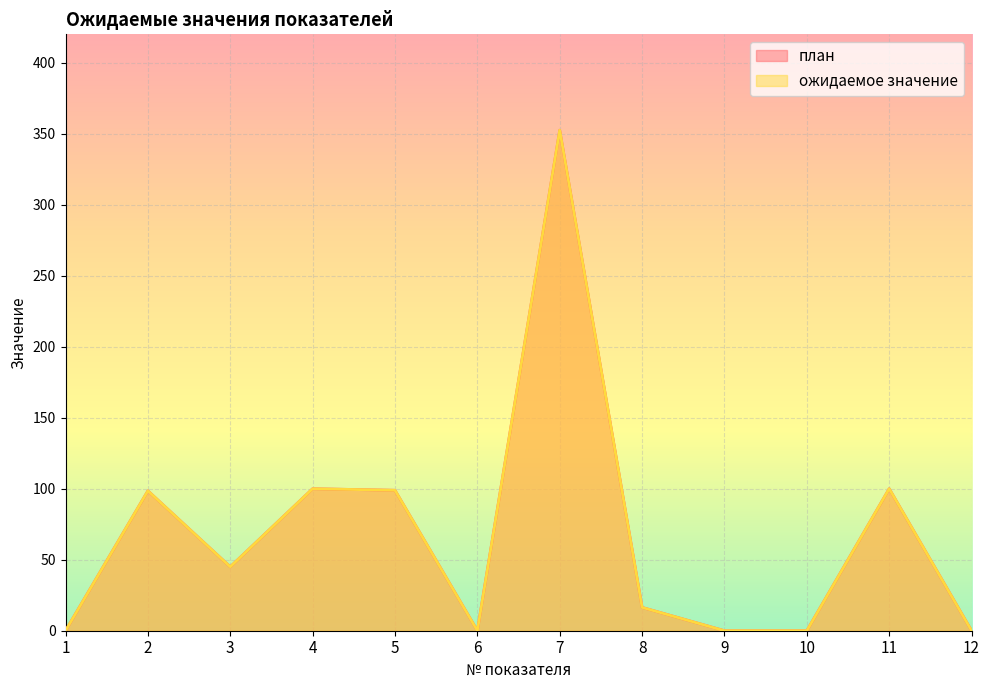

At which label is ожидаемое значение closest to 176?

4